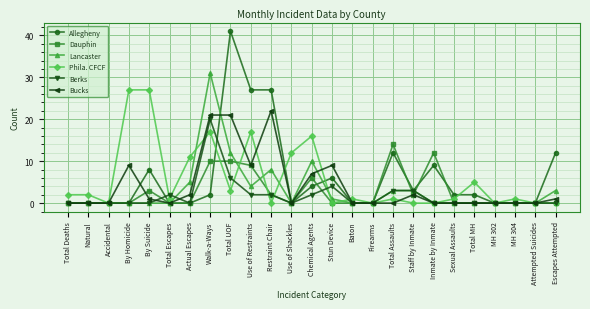

At which category does the chart reach its peak across all series?

Total UOF